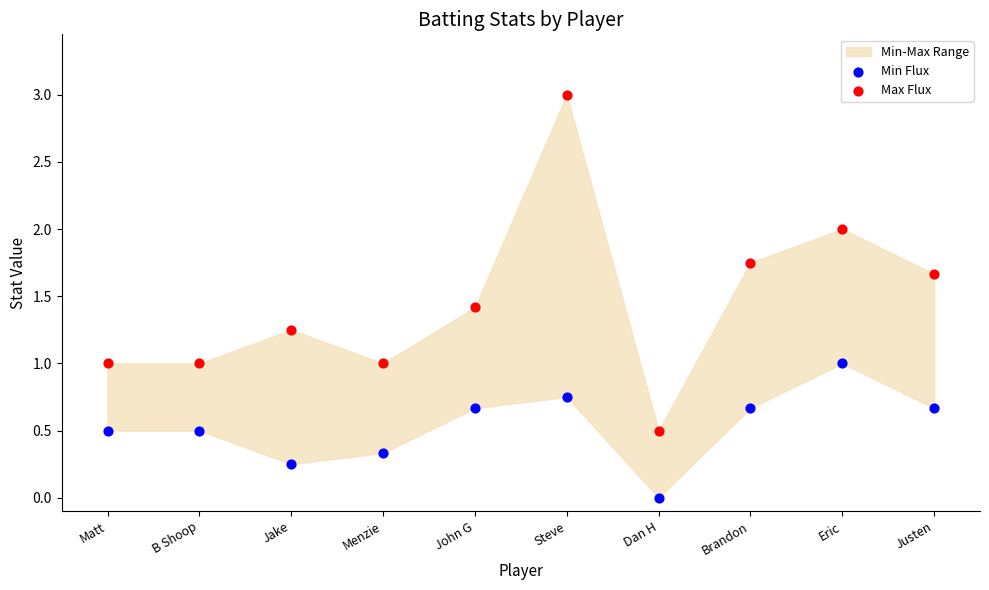

Which series has the widest spread of Y values?

Max Flux